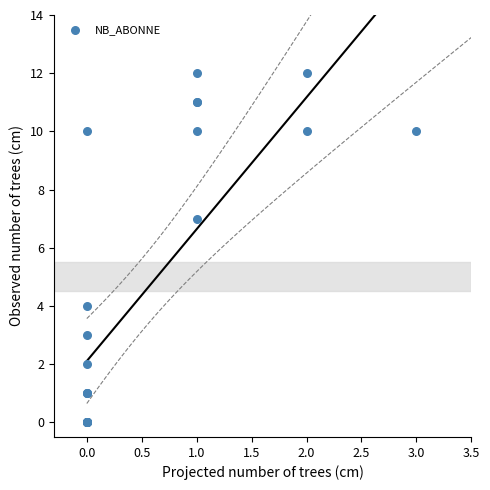

What Y value in the scatter plot is closest to 6?

7